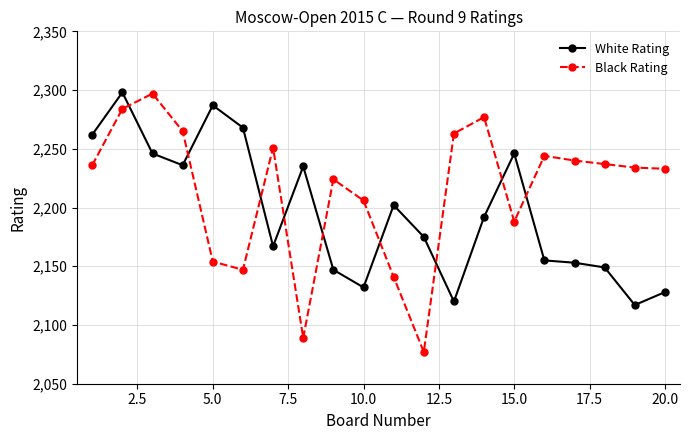

Which series has the largest range (max minus min)?

Black Rating